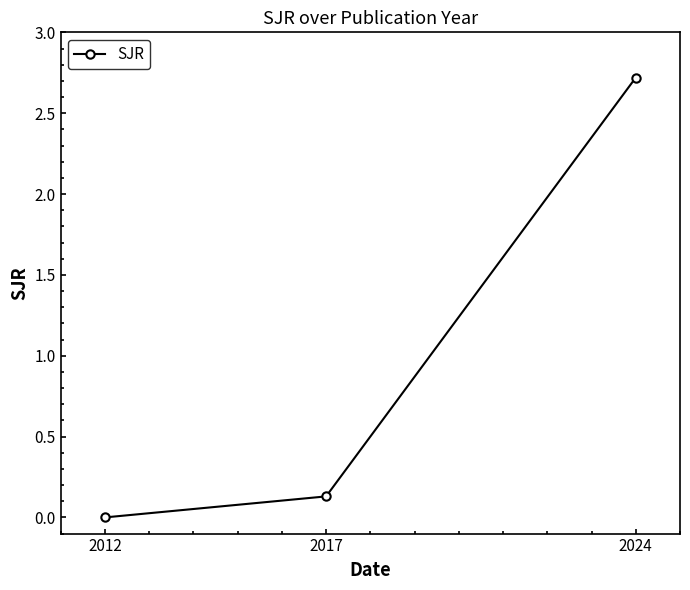

The chart shows a value of 0.0 at 2012. True or false?

True